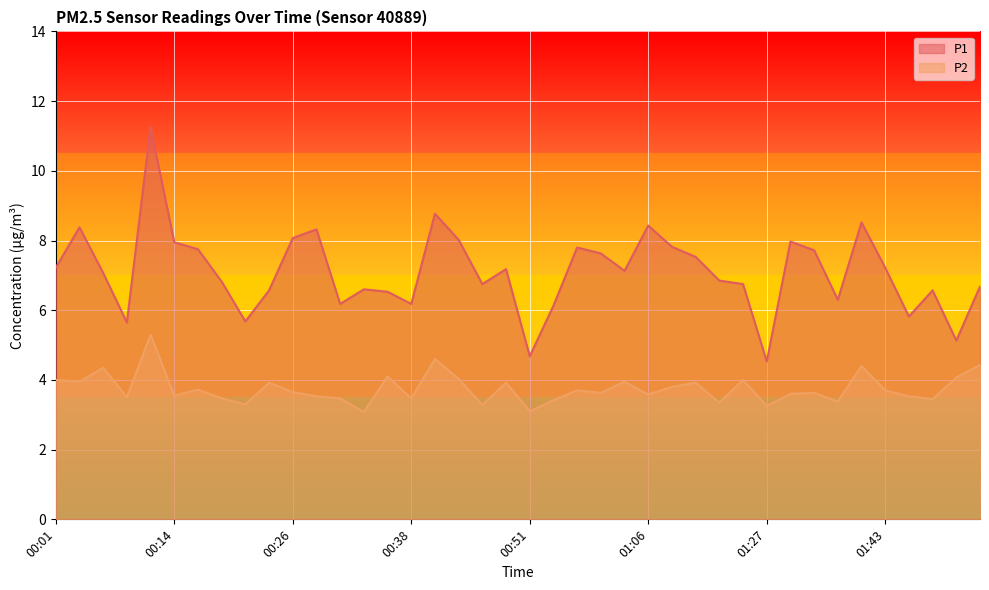

What are all the series names shown in the legend?

P1, P2